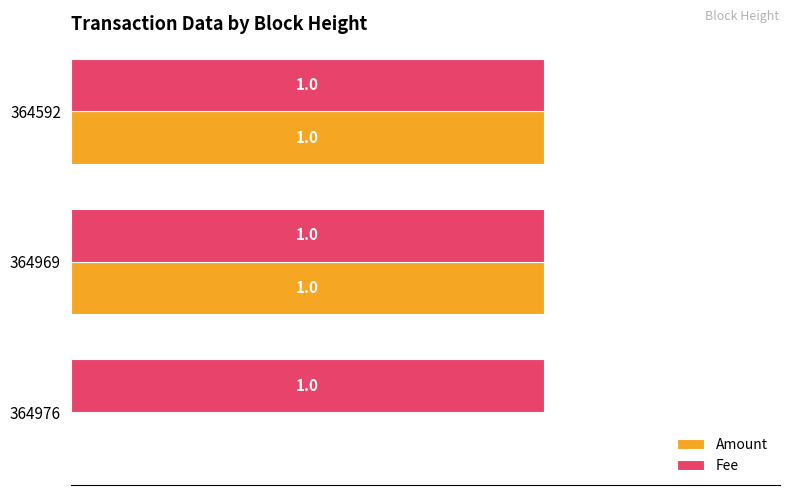

Which series has the largest total across all categories?

Fee